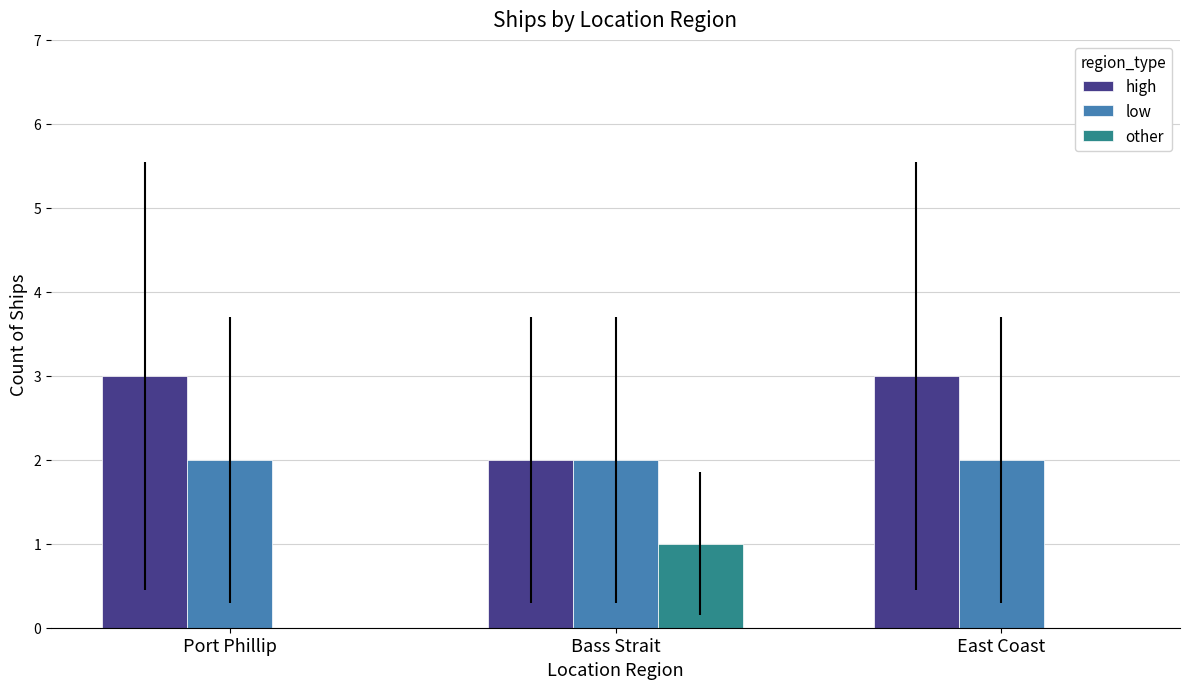

What is the highest value of the low series?

2